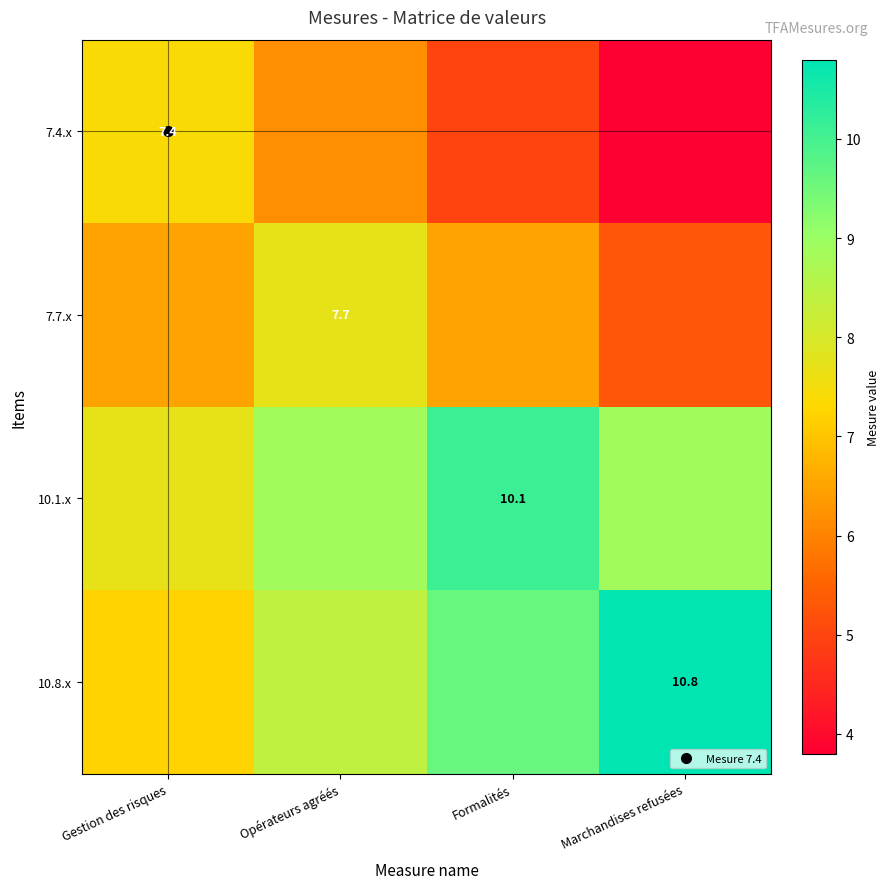

What is the average value of the 10.1.x series?

8.9